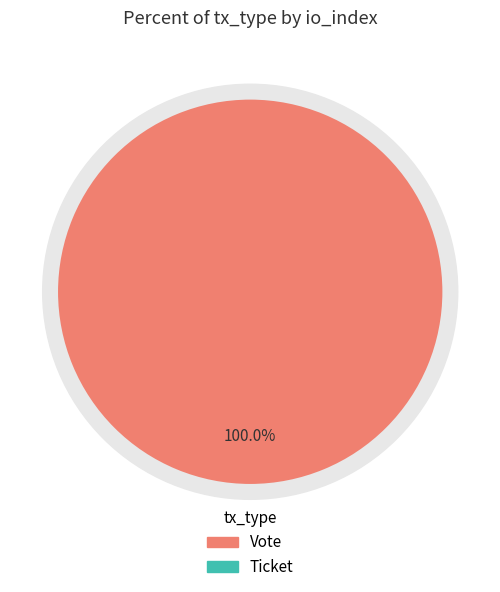

How many segments does this pie chart have?

2